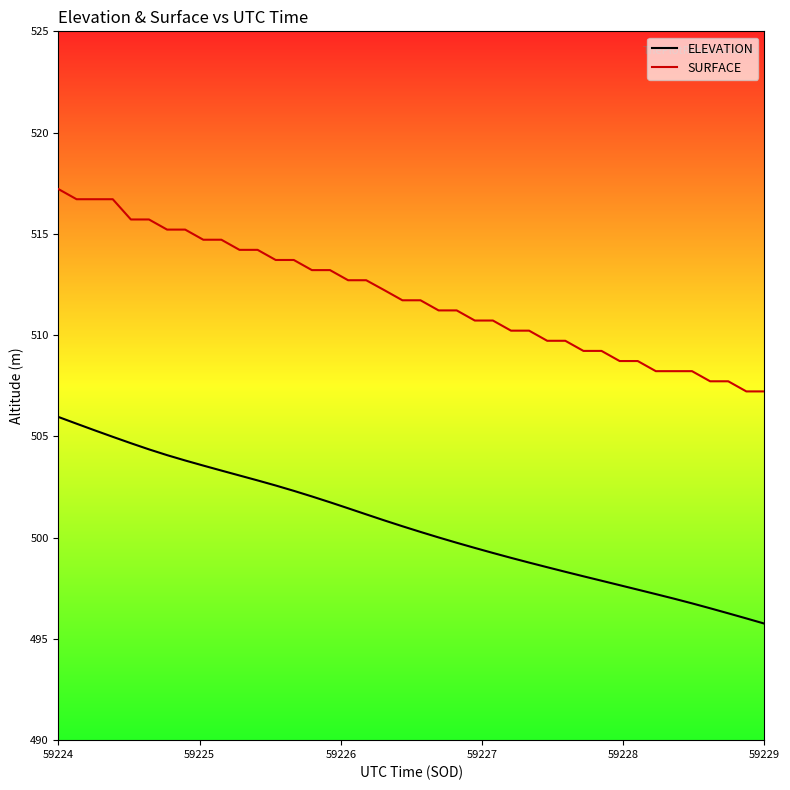

Reading left to right, what are all the values shown in this chart?

ELEVATION: 506.0	505.6	505.3	505.0	504.7	504.4	504.1	503.8	503.6	503.3	503.1	502.8	502.6	502.3	502.0	501.7	501.5	501.1	500.9	500.6	500.3	500.0	499.7	499.5	499.2	499.0	498.8	498.5	498.3	498.1	497.9	497.7	497.4	497.2	497.0	496.8	496.5	496.3	496.0	495.8
SURFACE: 517.2	516.7	516.7	516.7	515.7	515.7	515.2	515.2	514.7	514.7	514.2	514.2	513.7	513.7	513.2	513.2	512.7	512.7	512.2	511.7	511.7	511.2	511.2	510.7	510.7	510.2	510.2	509.7	509.7	509.2	509.2	508.7	508.7	508.2	508.2	508.2	507.7	507.7	507.2	507.2